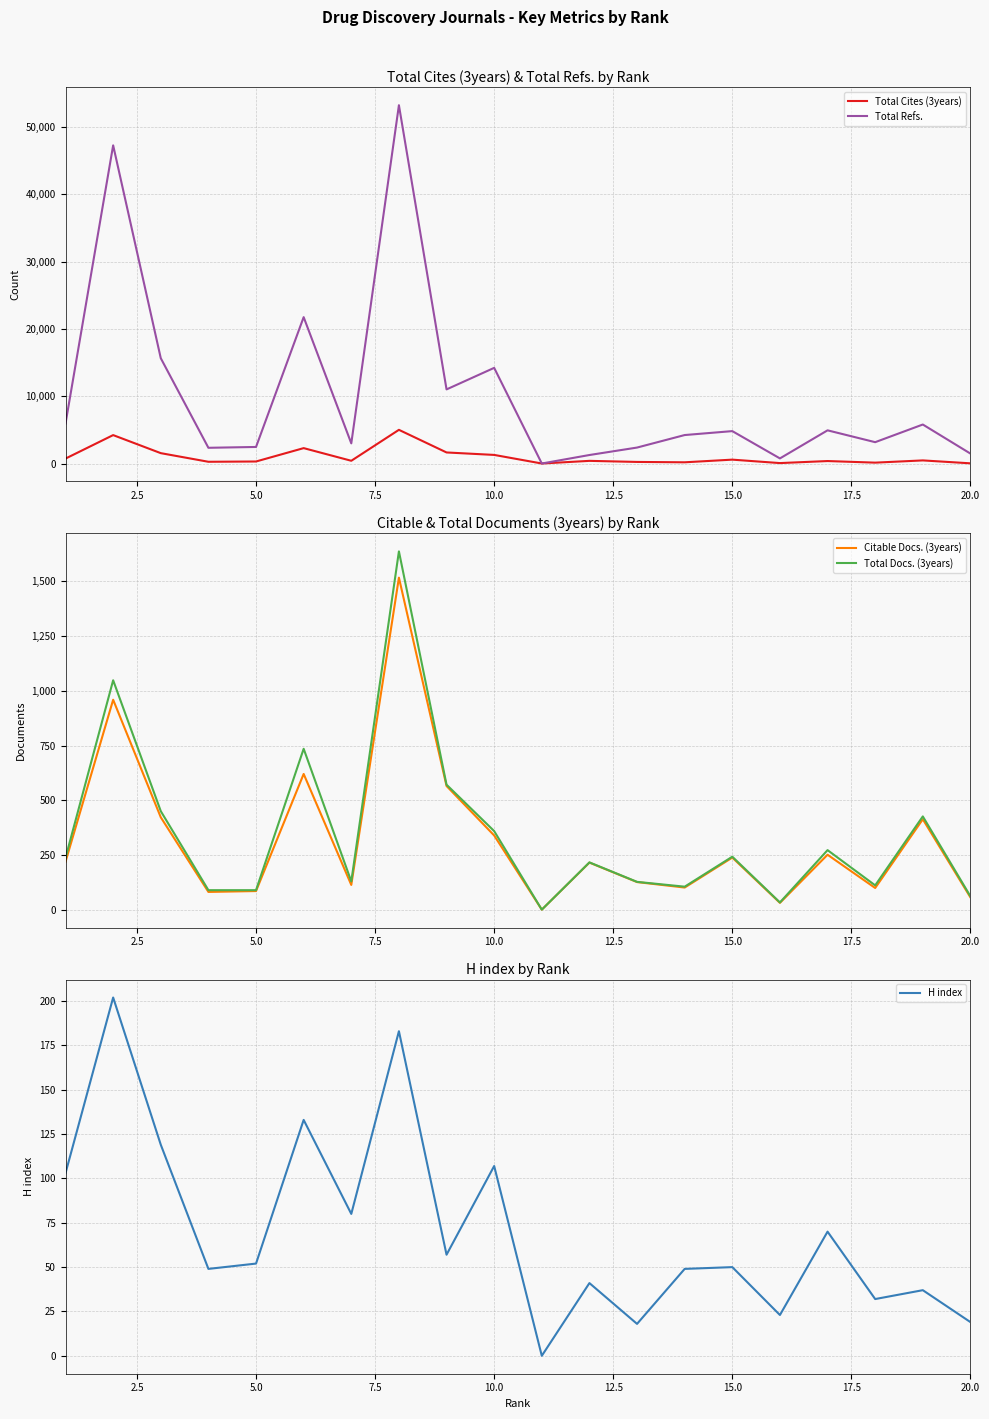

Is it true that H index equals 31 at 5.0?

False